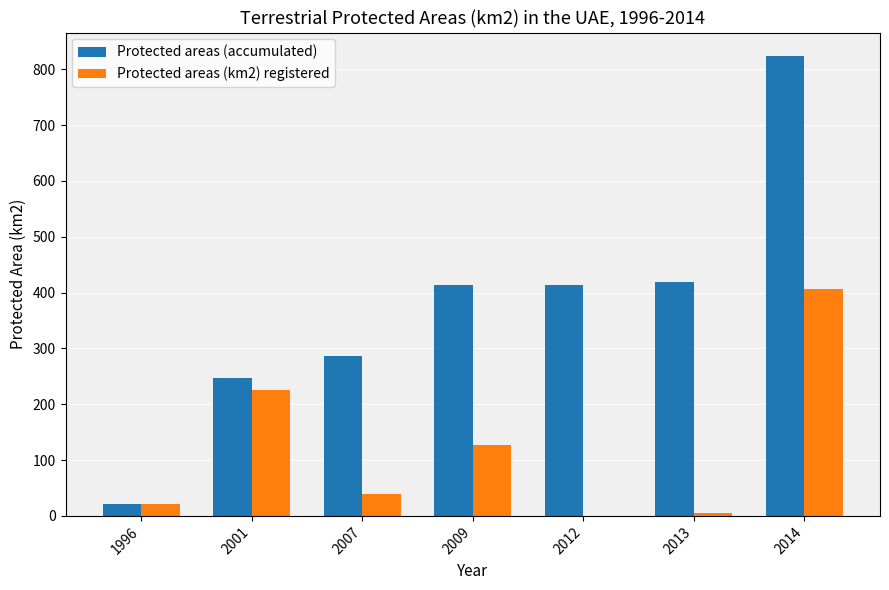

Is the value of Protected areas (accumulated) at 2009 greater than the value of Protected areas (km2) registered at 1996?

Yes